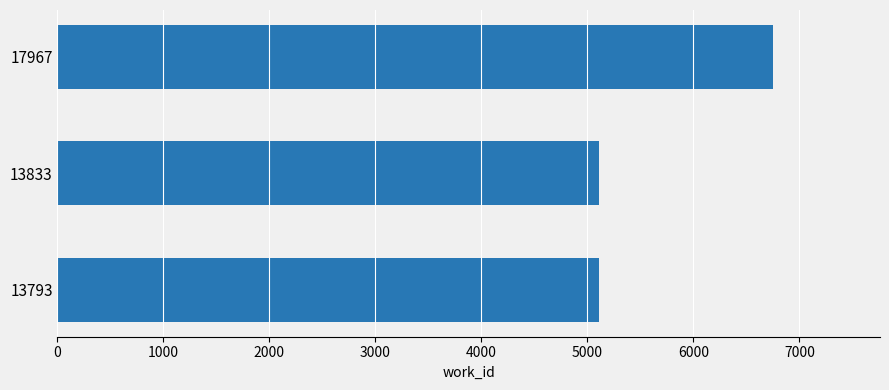

Count the values in the range 5106 to 6749.

3